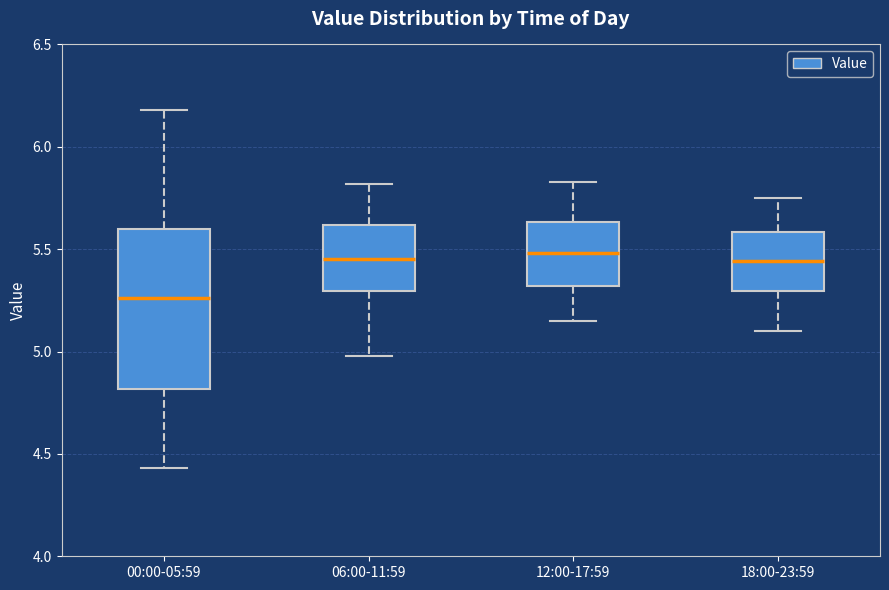

Reading left to right, read every box against the y-axis: the position of its median line, the range the box covers, and the ends of its whiskers. The values are not printed on the chart, so give them approximately, as read against the axis.

00:00-05:59: median 5.25, box 4.80 to 5.60, whiskers 4.45 to 6.20
06:00-11:59: median 5.45, box 5.30 to 5.60, whiskers 5.00 to 5.80
12:00-17:59: median 5.50, box 5.30 to 5.65, whiskers 5.15 to 5.85
18:00-23:59: median 5.45, box 5.30 to 5.60, whiskers 5.10 to 5.75